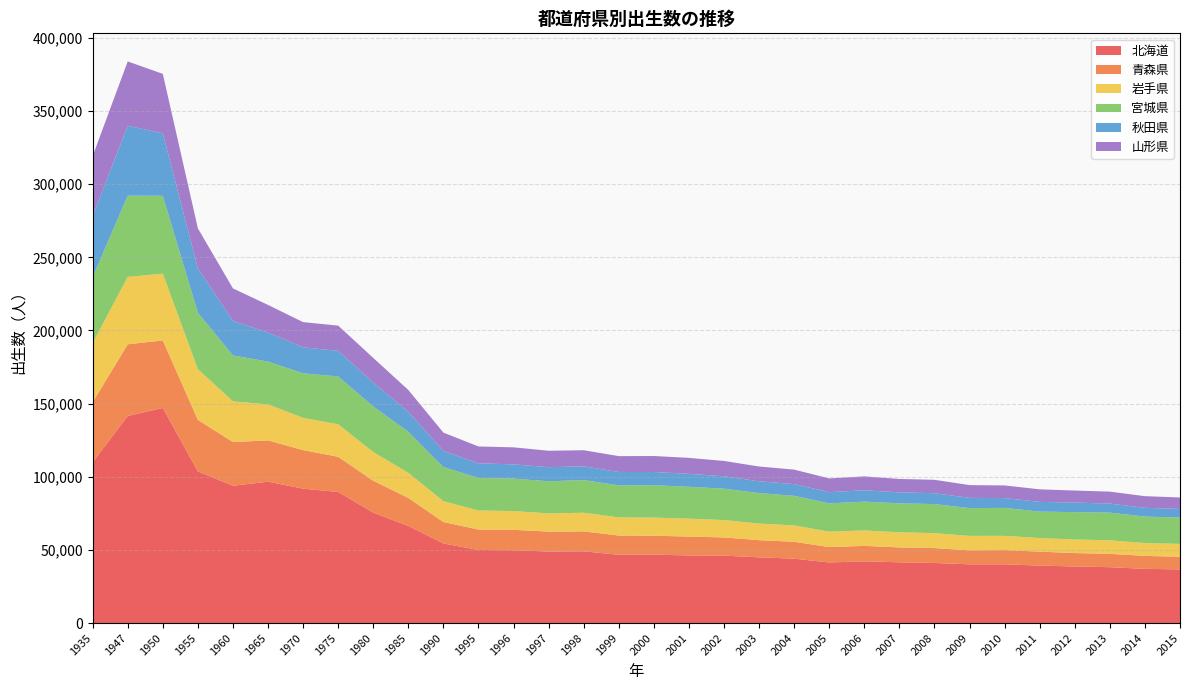

Reading right to left, extract all data points from this chart.

北海道: 36696	37058	38190	38686	39292	40158	40165	41074	41550	42204	41420	44020	44939	46101	46236	46780	46680	49065	48912	49784	49950	54428	66413	75526	89631	91867	96666	93852	103678	147055	141577	109941
青森県: 8621	8853	9126	9168	9531	9711	9523	10187	10162	10556	10524	11554	11723	12434	12889	12920	13146	13594	13606	13955	13972	14635	19095	21761	24031	26369	28204	29881	35219	46137	48997	41046
岩手県: 8814	8803	9231	9276	9310	9745	9904	10223	10344	10556	10545	11167	11376	11862	12272	12410	12420	12778	12423	12845	13021	14254	17232	19638	22182	22077	24629	27827	34704	45664	46083	40429
宮城県: 18023	18069	18949	18707	18062	19126	18988	19863	19810	19706	19326	20236	20829	21474	21751	22154	21886	22312	21978	22155	22267	23324	28025	31129	32760	30428	29240	31363	38509	53224	55512	45039
秋田県: 5861	5998	6177	6543	6658	6688	7013	7421	7502	7726	7697	7998	8062	8456	8874	9007	9168	9367	9656	9744	9995	10992	13663	16324	17499	17754	19872	23553	30401	42659	47838	41722
山形県: 7831	7966	8159	8212	8555	8651	8715	9164	9139	9513	9357	9920	10087	10489	10907	10919	10815	11030	11215	11643	11507	12555	14893	16871	17226	17222	18864	22288	27311	40694	43941	41073